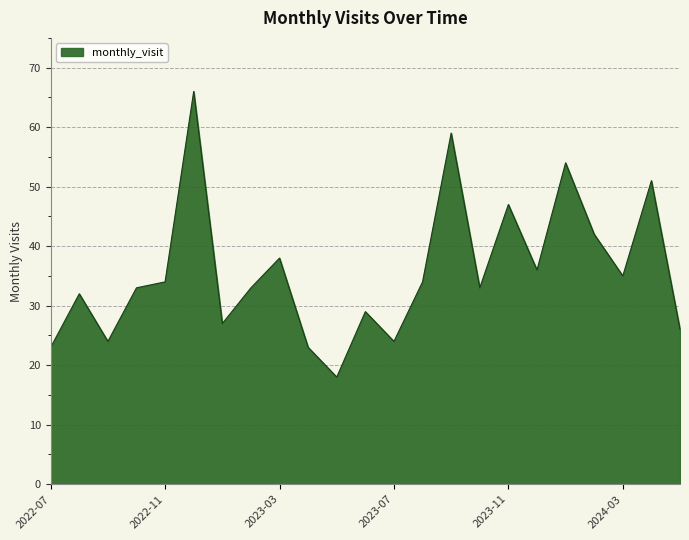

What is the difference between the maximum and minimum values?

48